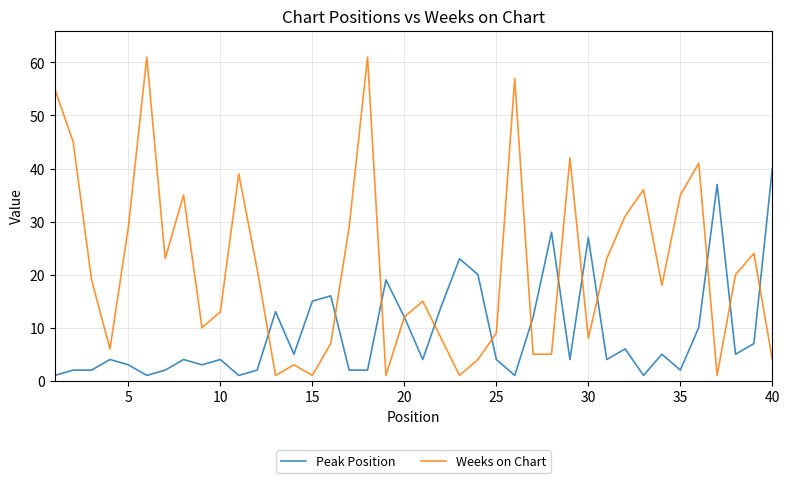

List the series in order of their peak value, highest first.

Weeks on Chart, Peak Position